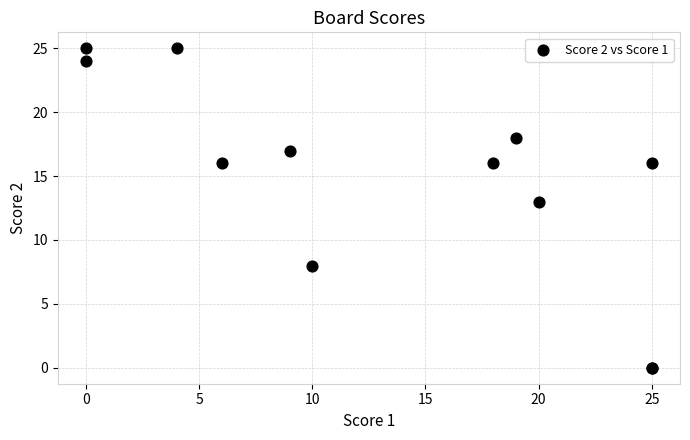

What Y value in the scatter plot is closest to 12?

13